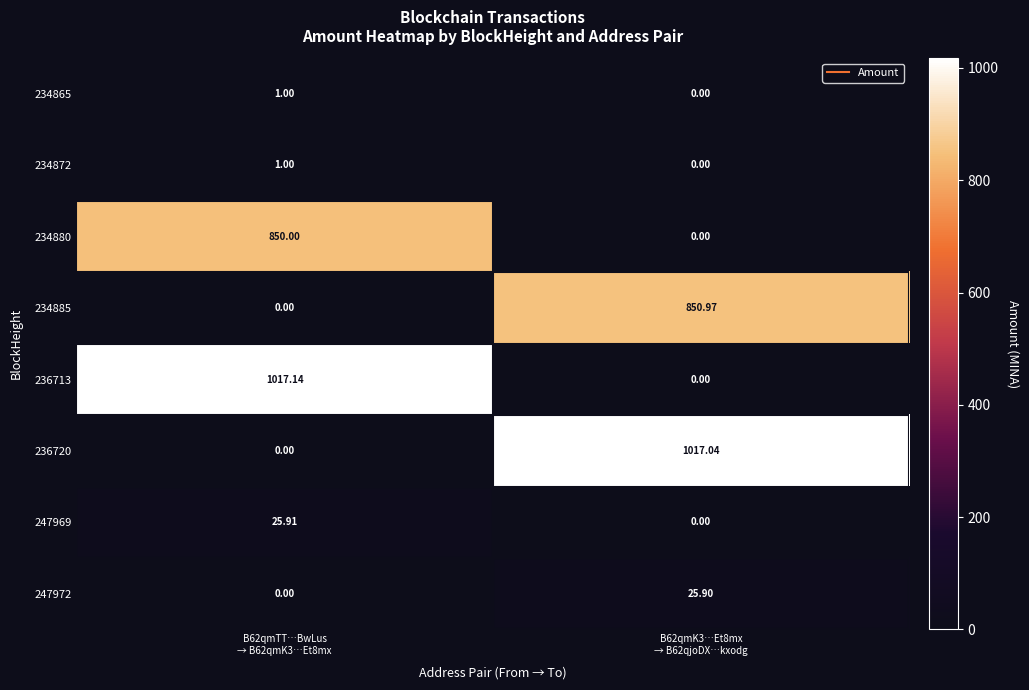

How many distinct data groups are displayed?

8